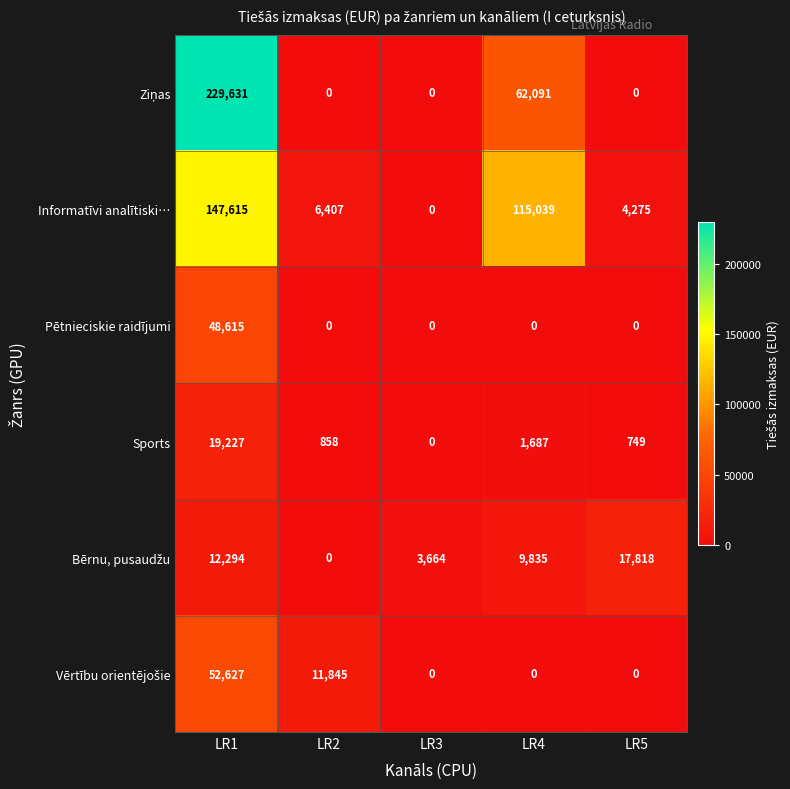

What is the greatest value displayed?

229631